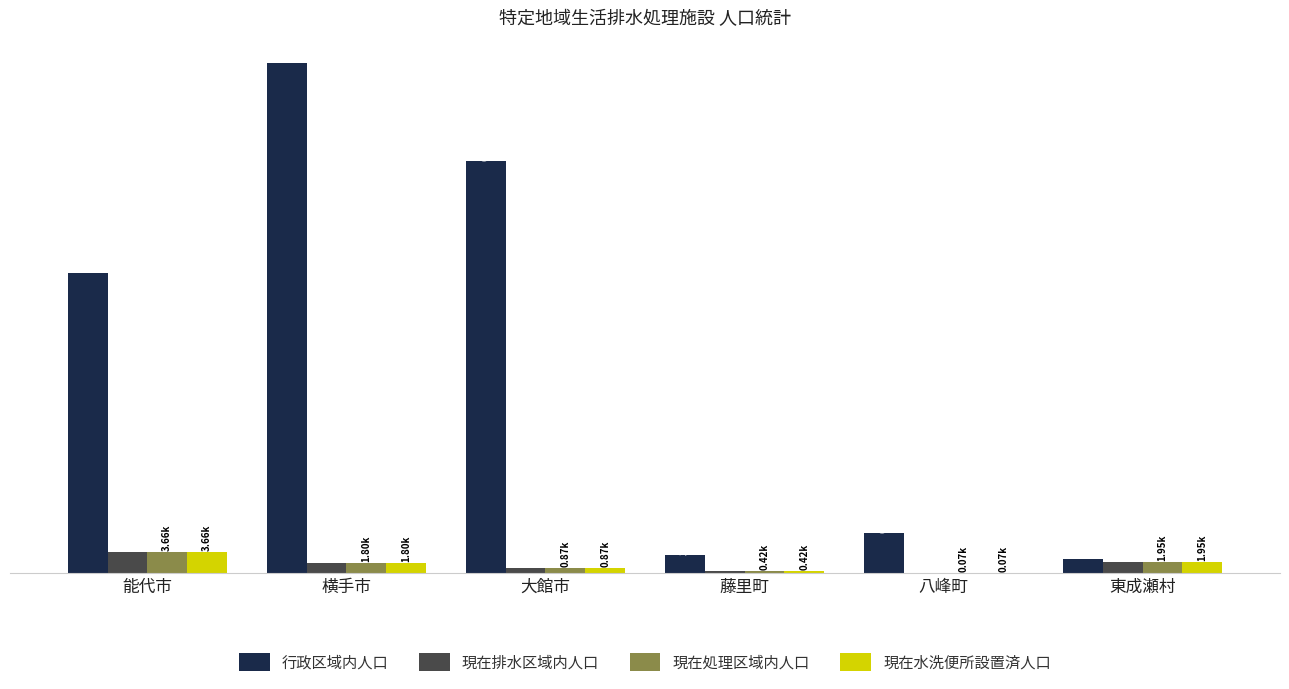

What are all the series names shown in the legend?

行政区域内人口, 現在排水区域内人口, 現在処理区域内人口, 現在水洗便所設置済人口